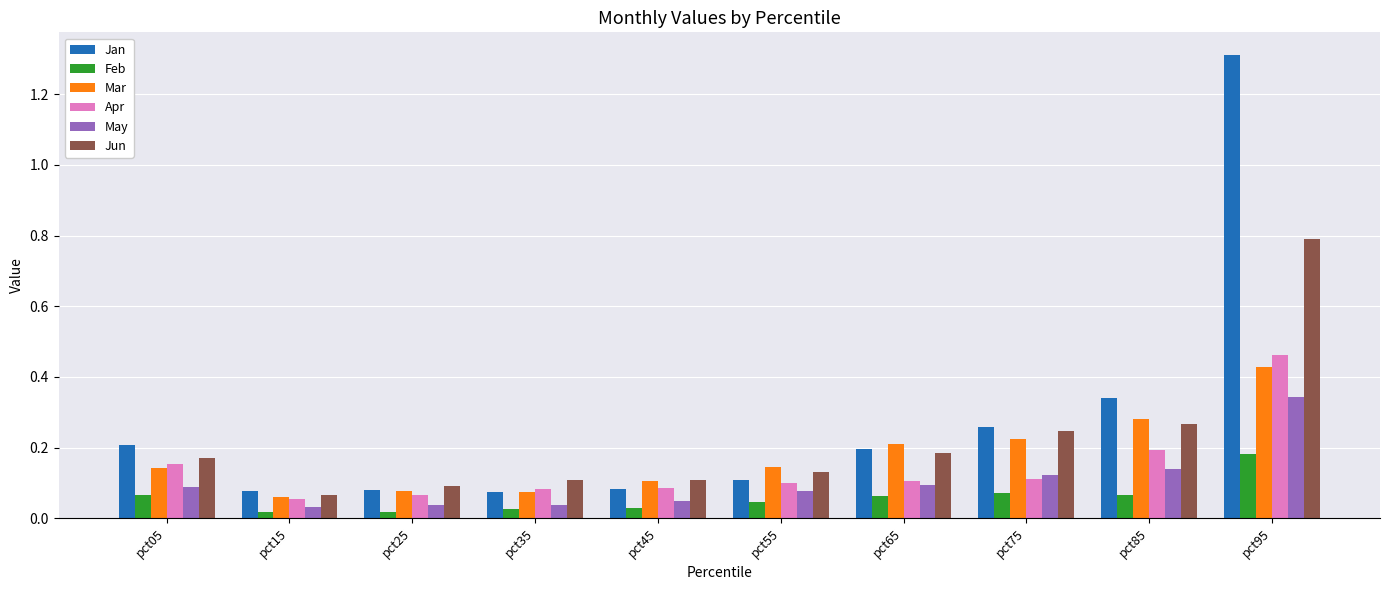

What is the maximum value shown in the chart?

1.3